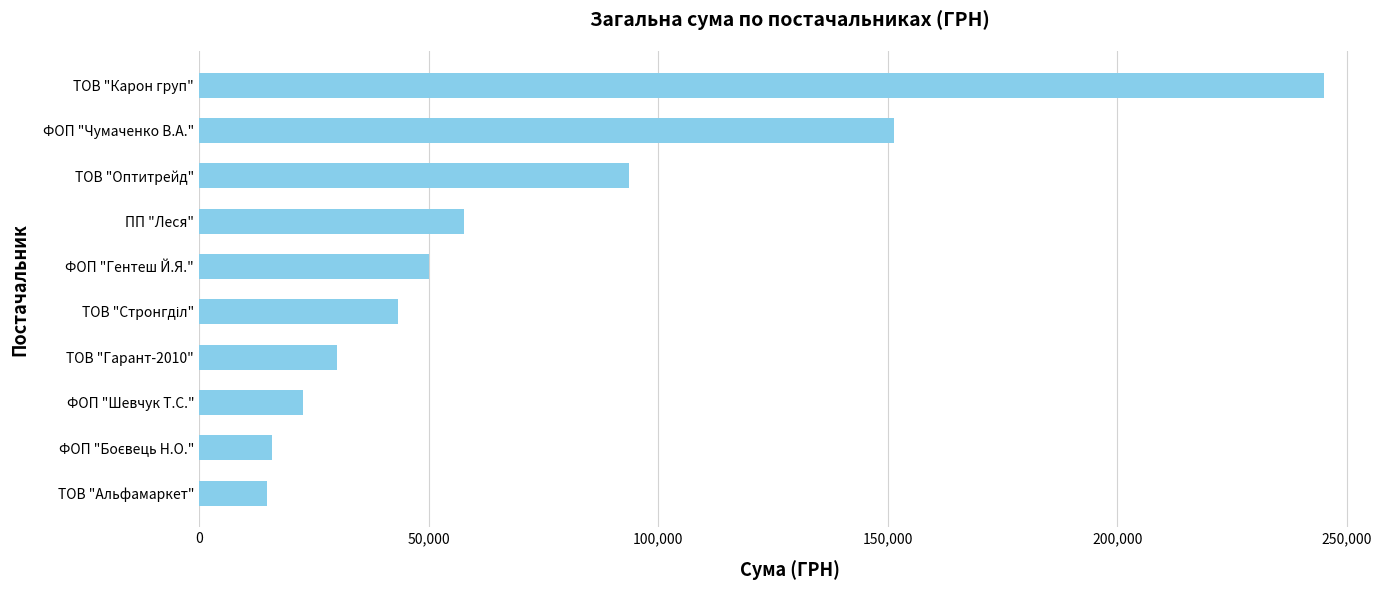

What is the greatest value displayed?

245000.5